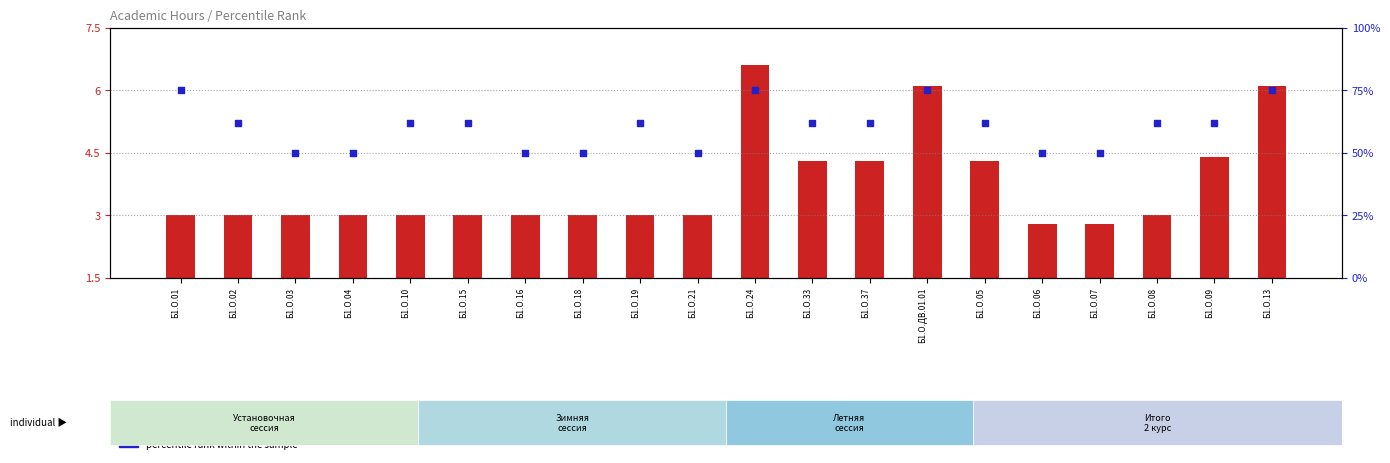

Which series reaches the minimum Y coordinate?

transformed count